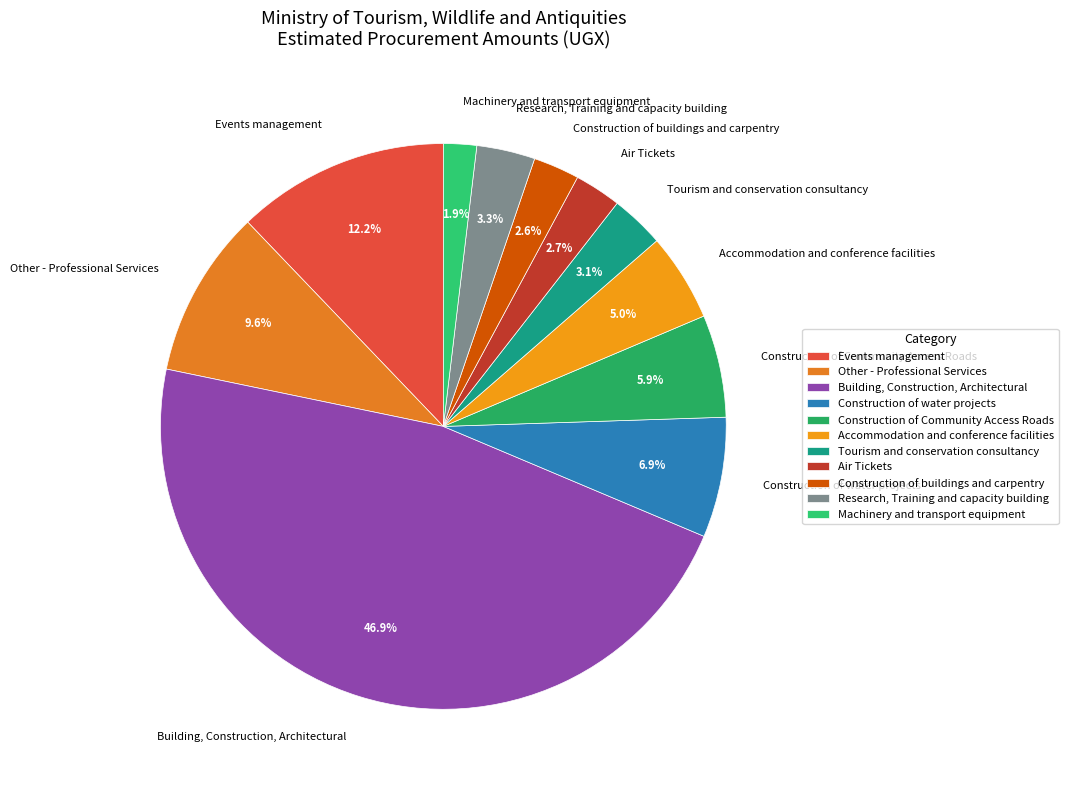

What percentage is the Accommodation and conference facilities slice, to the nearest percent?

5%